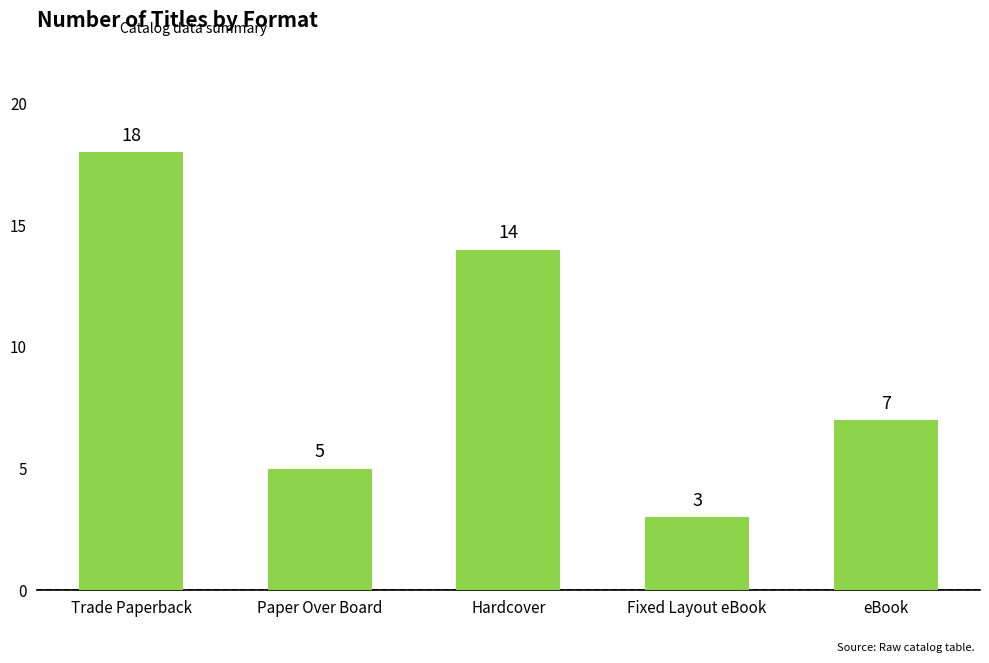

Which label corresponds to the smallest value in the chart?

Fixed Layout eBook